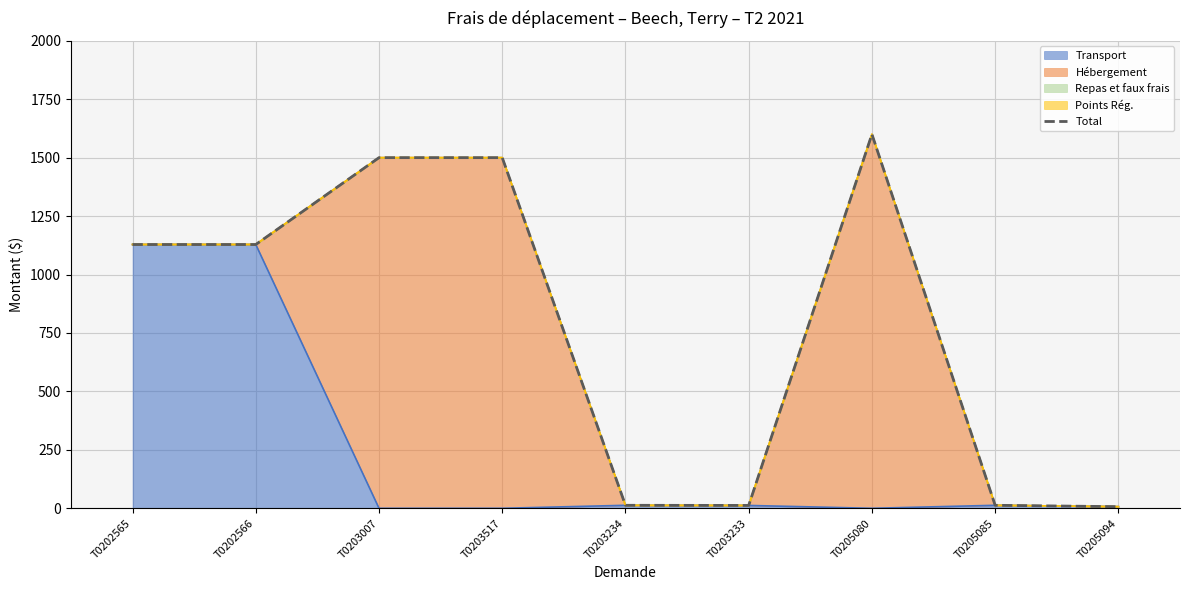

Rank the categories by value from lowest to highest.

T0205094, T0203233, T0203234, T0205085, T0202565, T0202566, T0203007, T0203517, T0205080